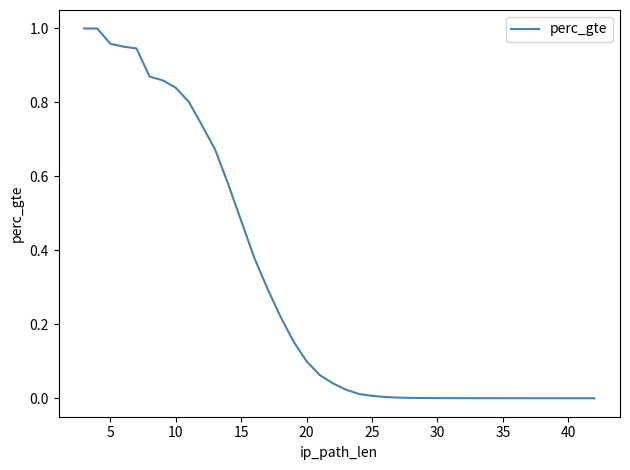

Which label corresponds to the smallest value in the chart?

39